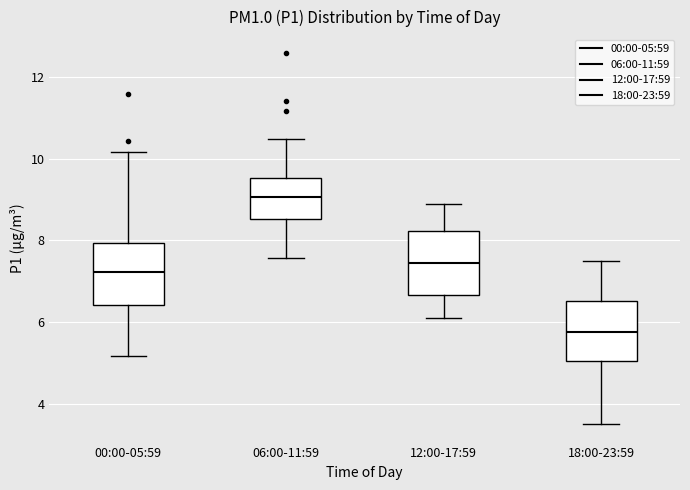

Reading left to right, transcribe this box plot: for each box, give where its median line is, the range the box spans, and where its two whiskers end, as read against the y-axis. The values are not printed on the chart, so give them approximately, as read against the axis.

00:00-05:59: median 7.2, box 6.4 to 8.0, whiskers 5.2 to 10.2
06:00-11:59: median 9.0, box 8.6 to 9.6, whiskers 7.6 to 10.4
12:00-17:59: median 7.4, box 6.6 to 8.2, whiskers 6.2 to 9.0
18:00-23:59: median 5.8, box 5.0 to 6.6, whiskers 3.6 to 7.6